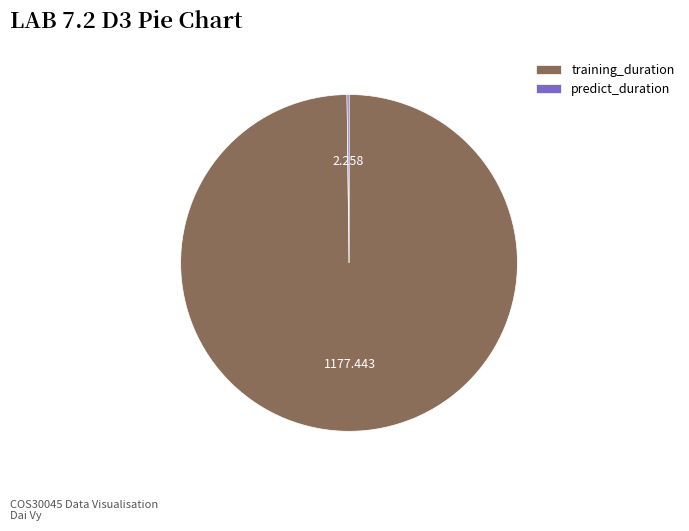

Which slice is the largest?

training_duration